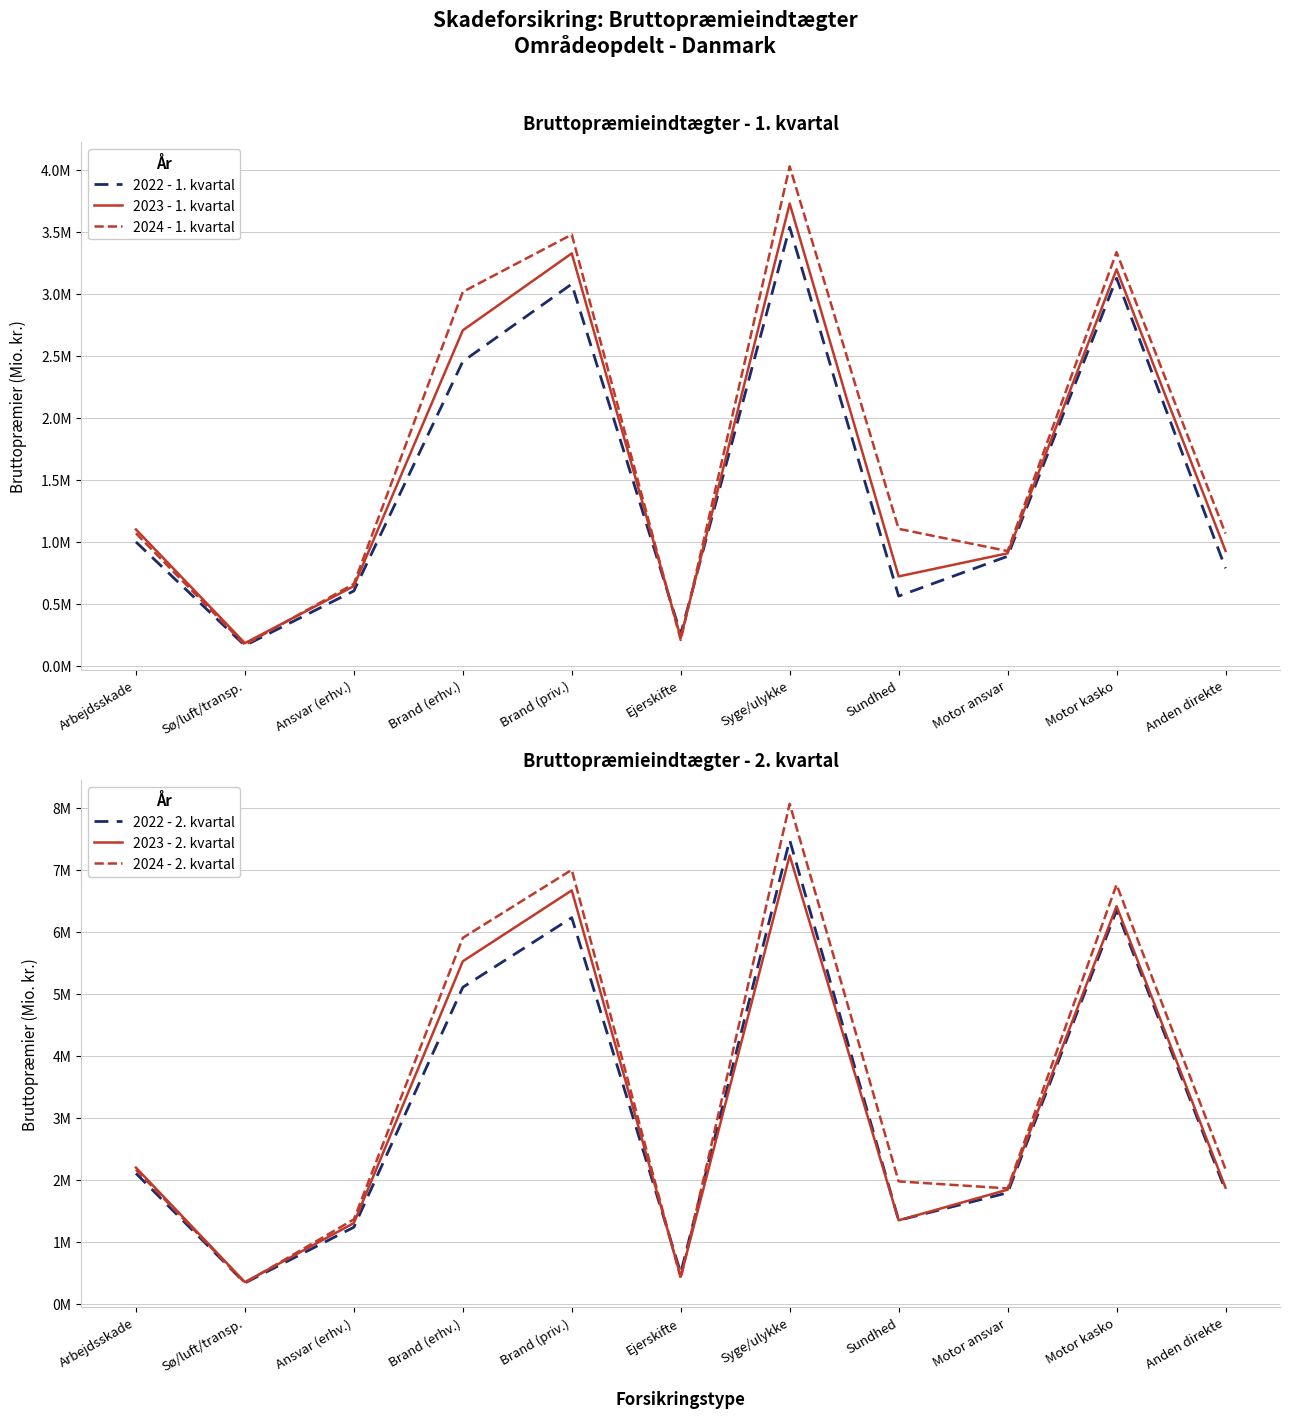

What is the label of the 5th point from the left?

Brand (priv.)